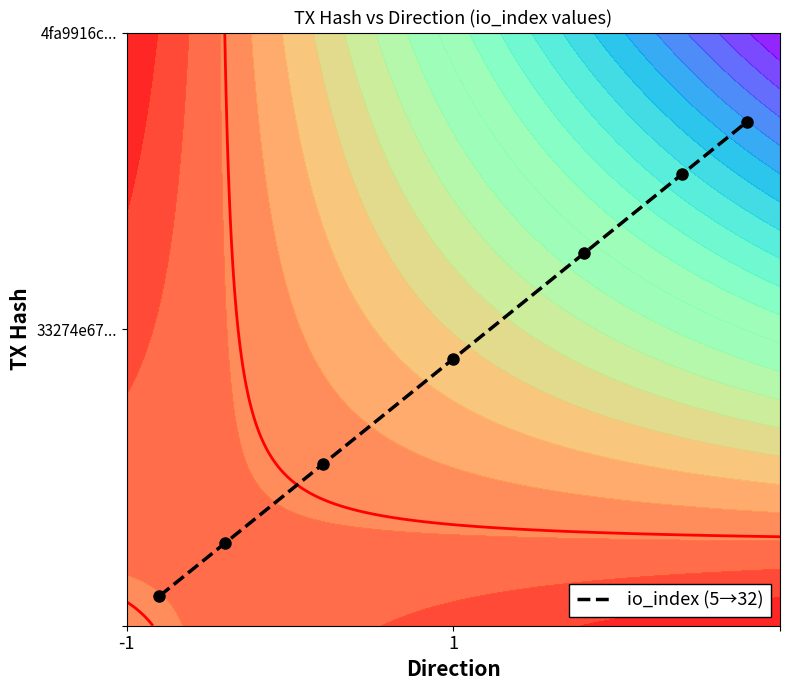

What is the average value?

0.5